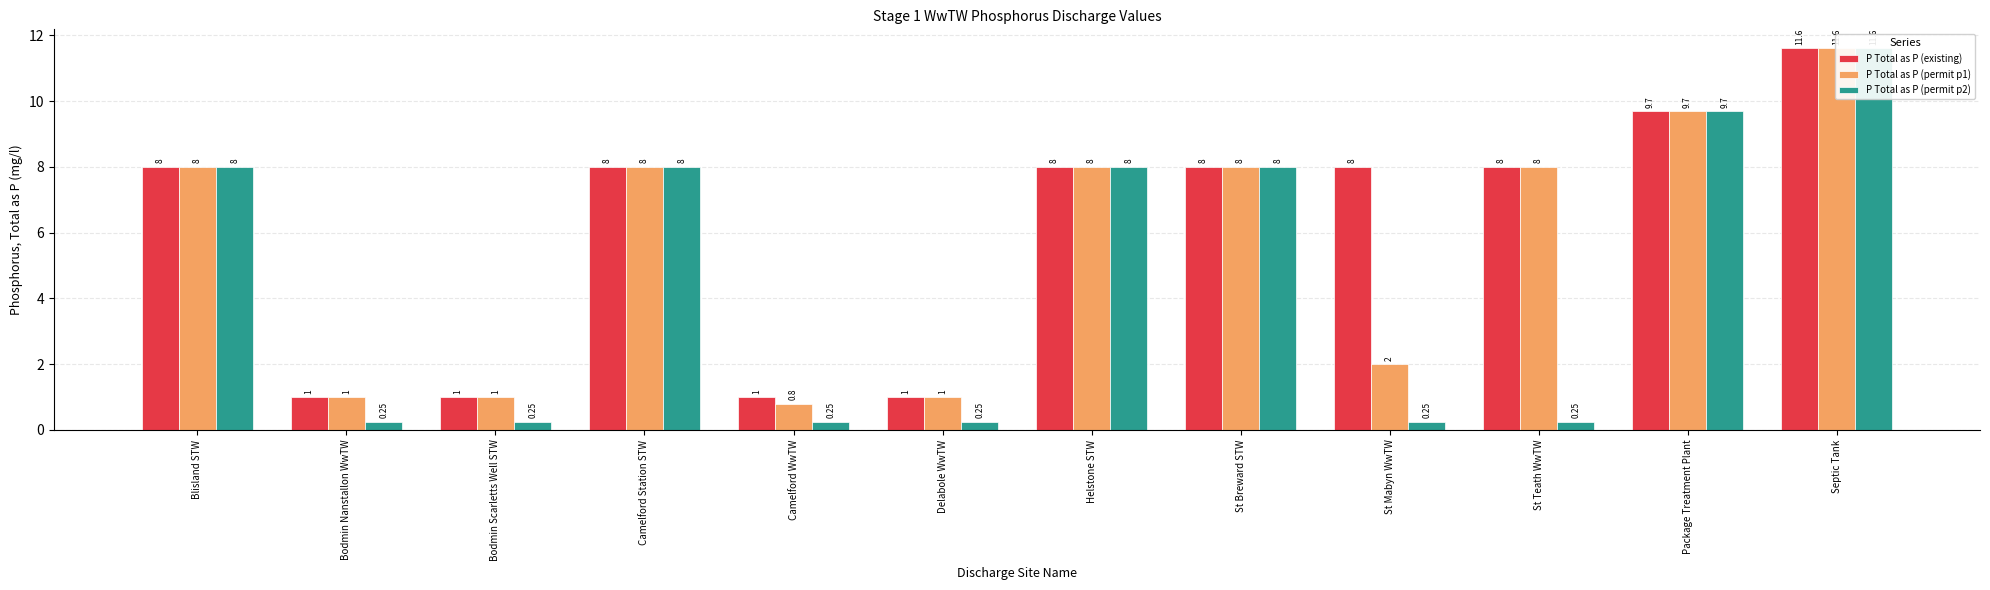

Are the bars horizontal?

No